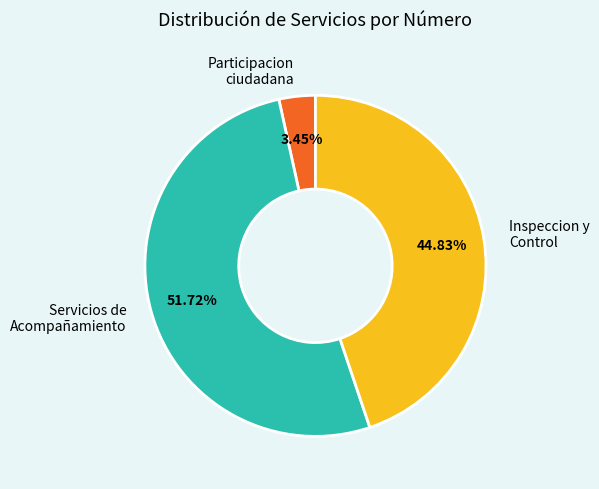

To the nearest percent, what is the difference between the largest and smallest slice percentages?

48%